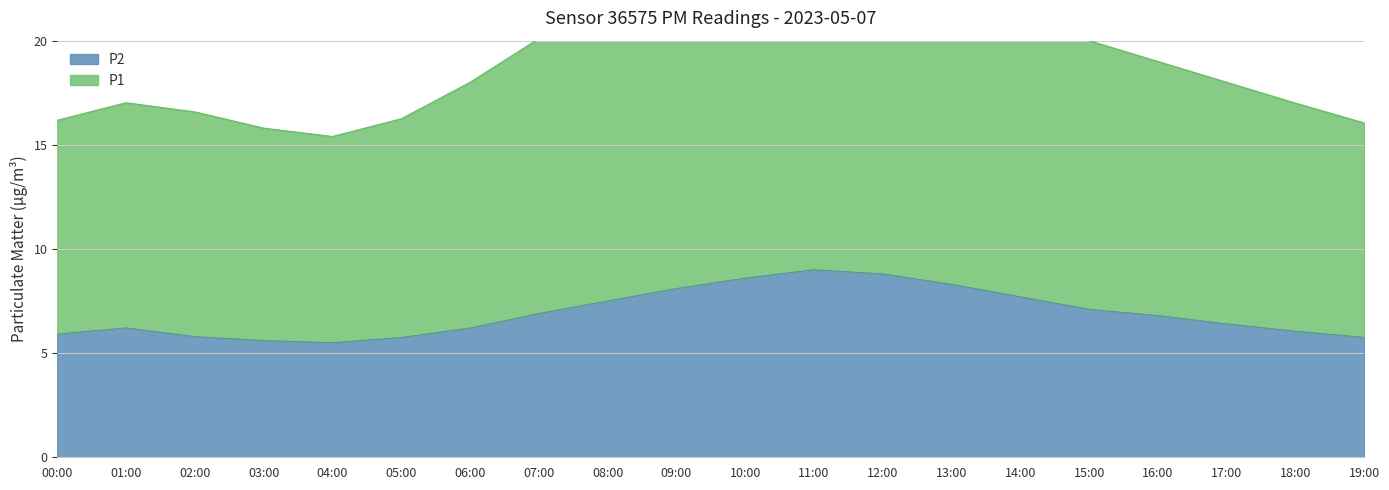

Approximately how many times larger is the value at 15:00 compared to 18:00?

1.2